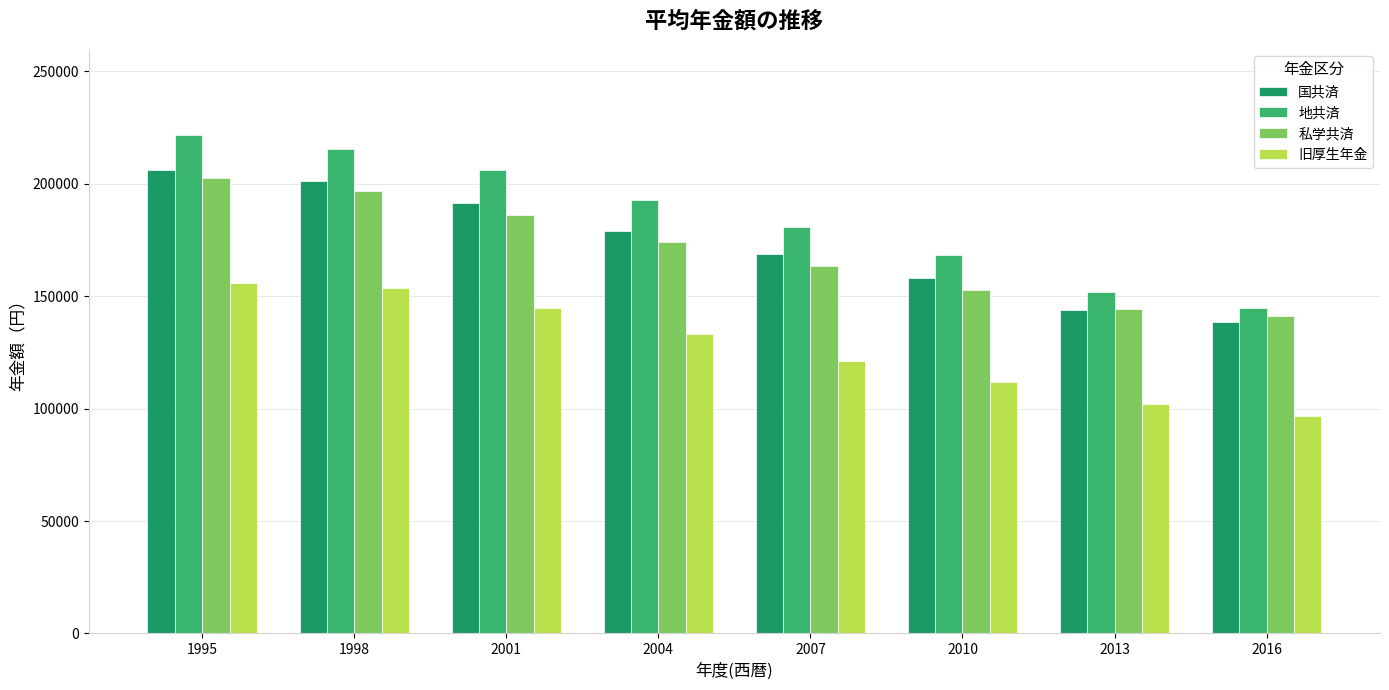

What is the spread (max minus min) of values at 2007?

59261